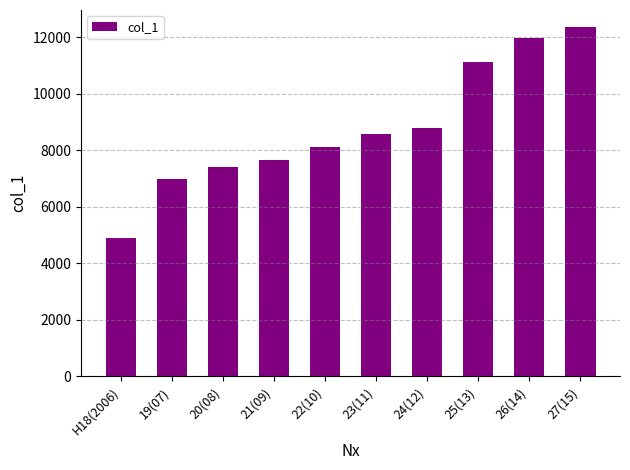

Which category has the highest value across all series?

27(15)